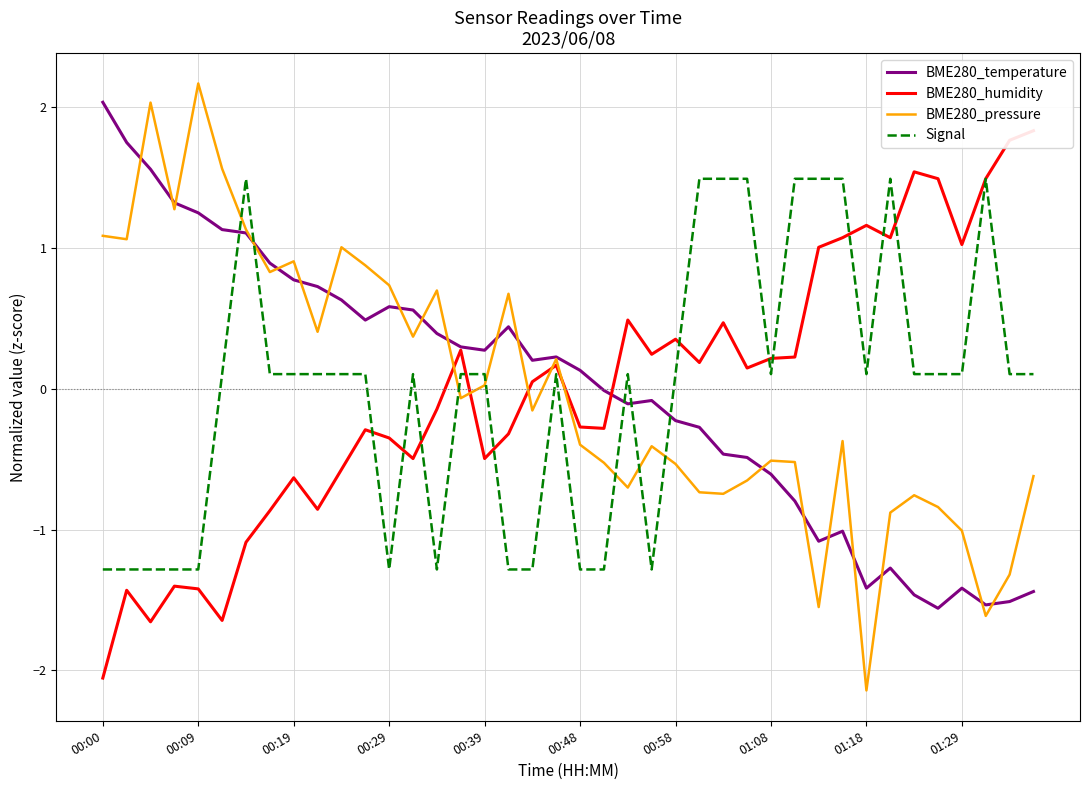

Where is BME280_humidity nearest to the value 0?

18